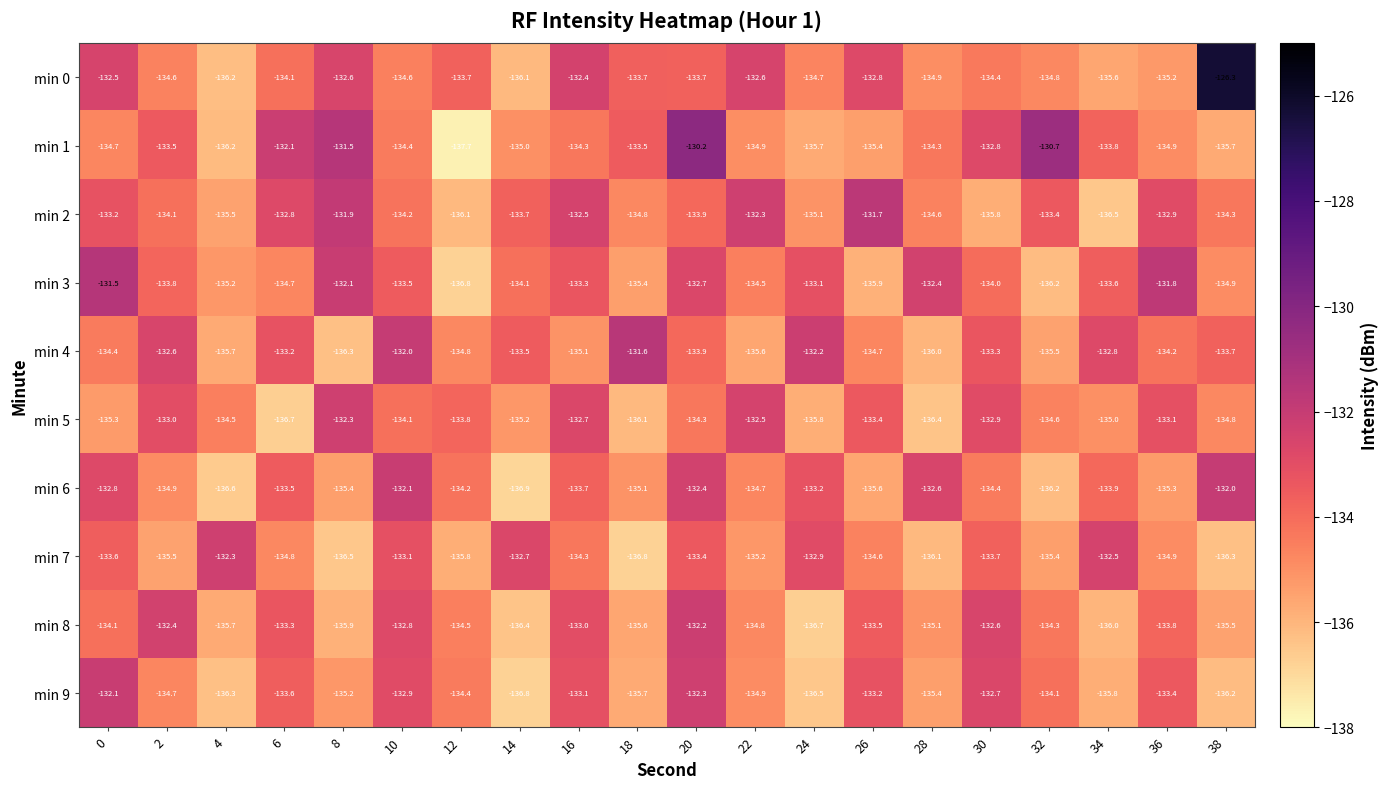

List the labels in order of min 4 value, smallest first.

8, 28, 4, 22, 32, 16, 12, 26, 0, 36, 20, 38, 14, 30, 6, 34, 2, 24, 10, 18